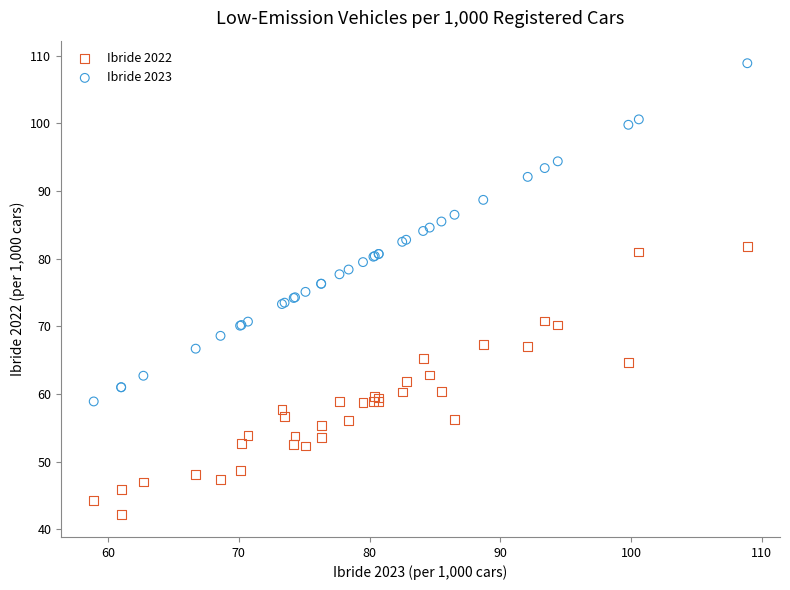

Which series has the widest spread of Y values?

Ibride 2023